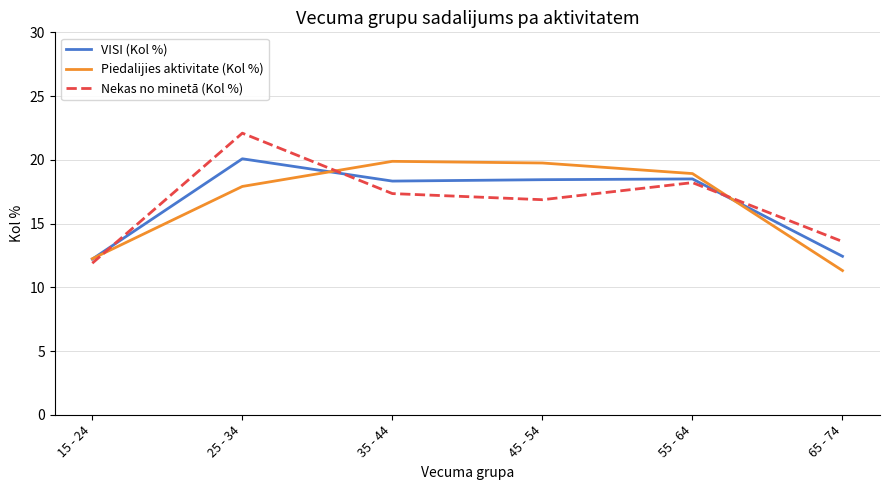

What position from the right is 55 - 64?

2